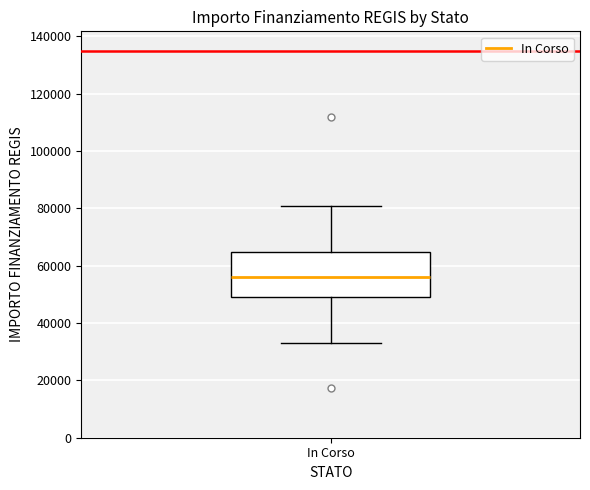

Transcribe this box plot: give where the median line is, the range the box spans, and where the two whiskers end, as read against the y-axis. The values are not printed on the chart, so give them approximately, as read against the axis.

median 56000, box 50000 to 64000, whiskers 32000 to 80000